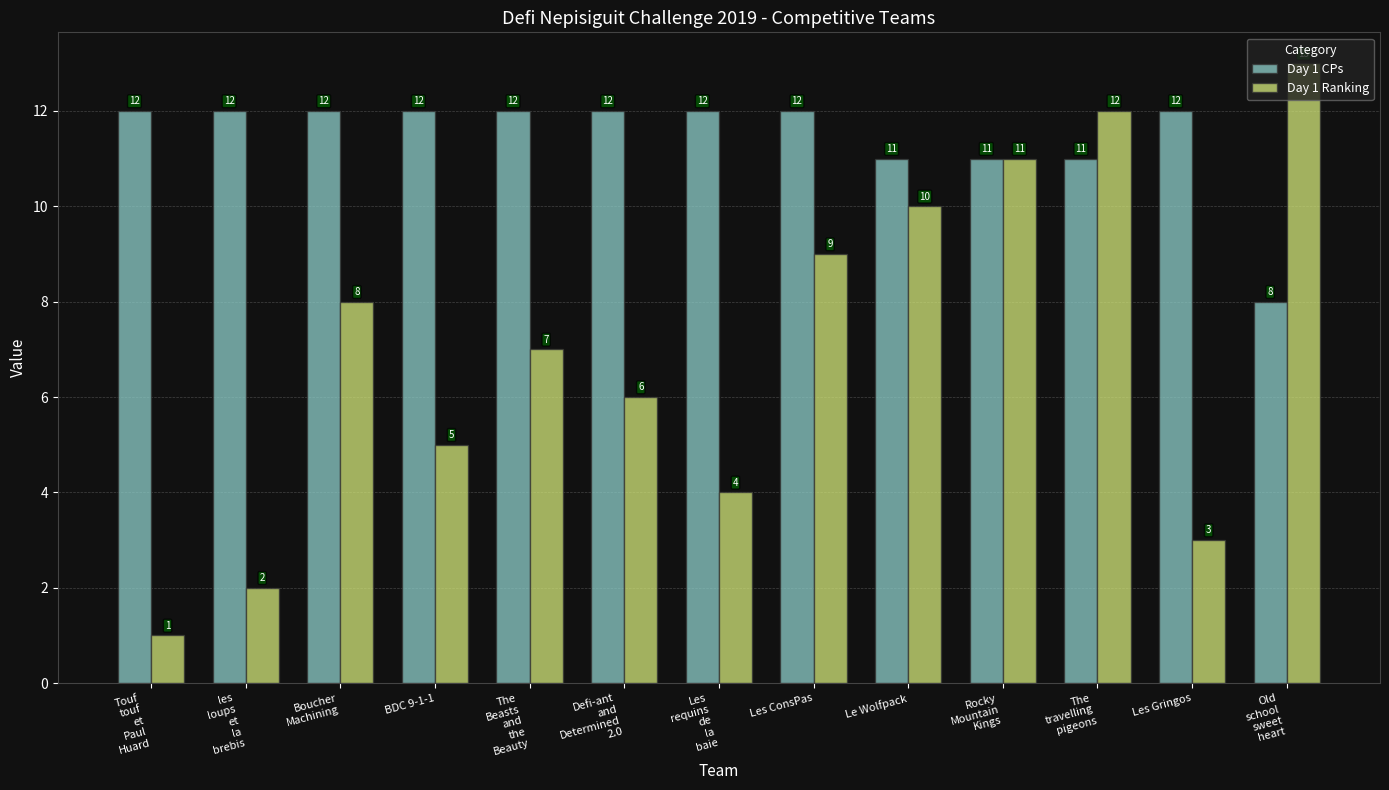

Where does the Day 1 Ranking series first go above 7?

Boucher
Machining